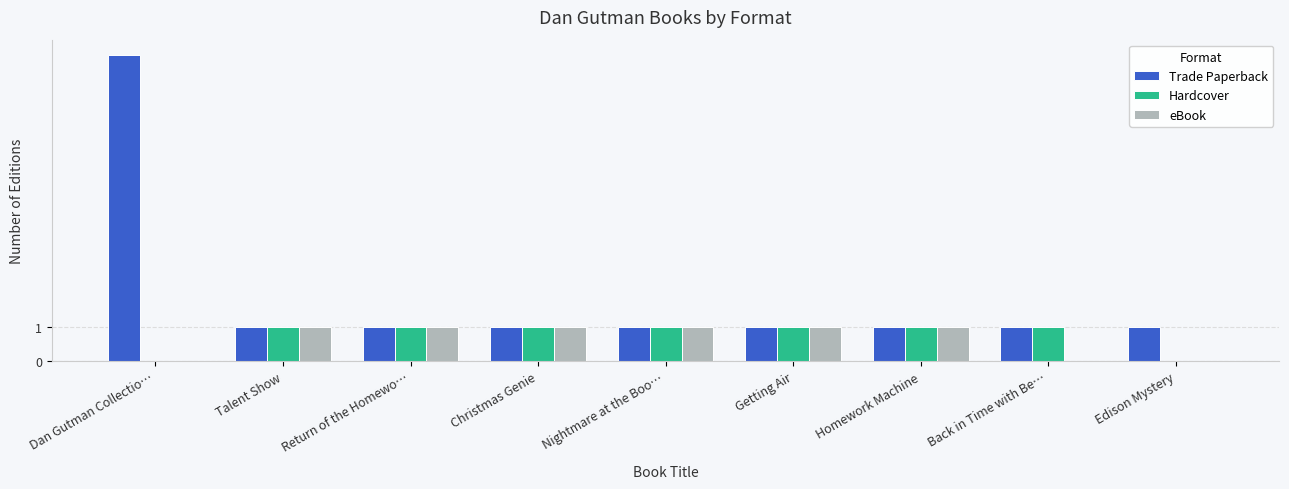

Between Nightmare at the Boo… and Back in Time with Be…, which series saw the biggest shift?

eBook